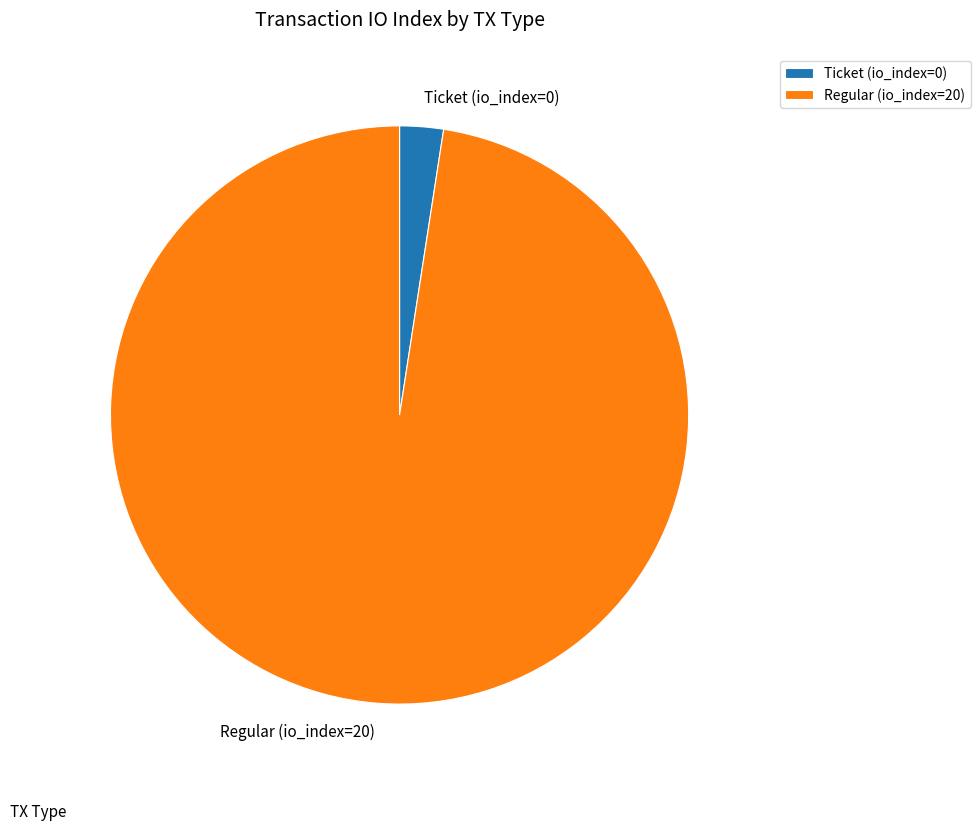

Combined, do Ticket (io_index=0) and Regular (io_index=20) account for over 50%?

Yes